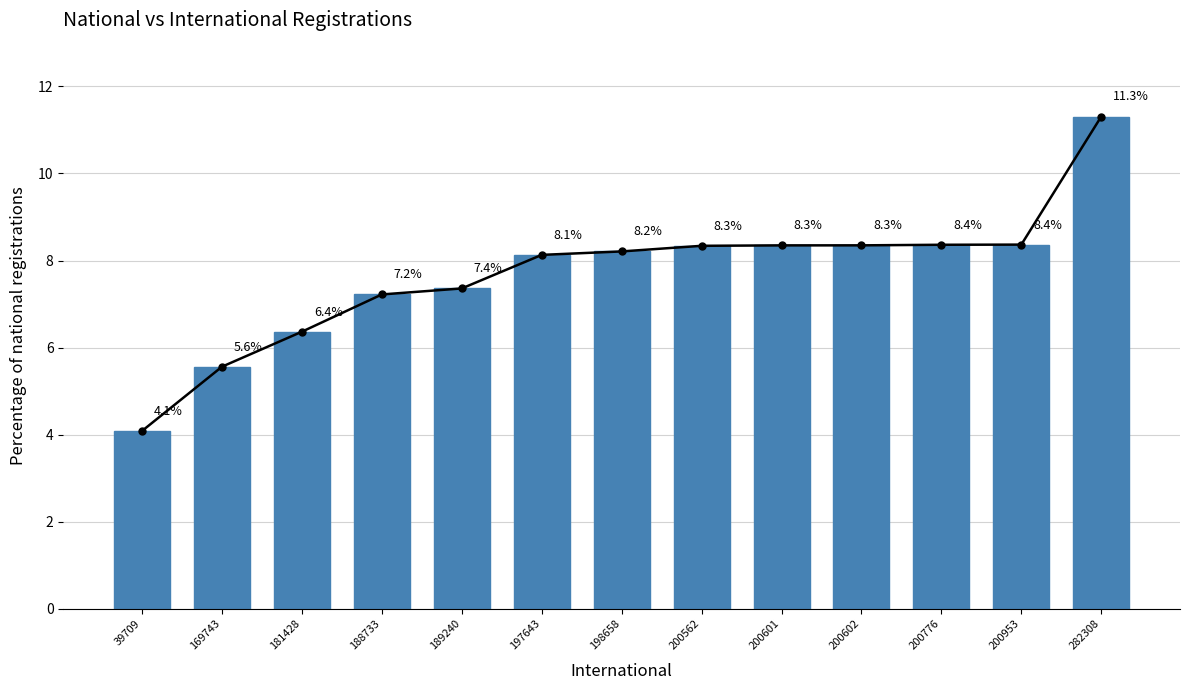

At which label is the value closest to 7?

188733